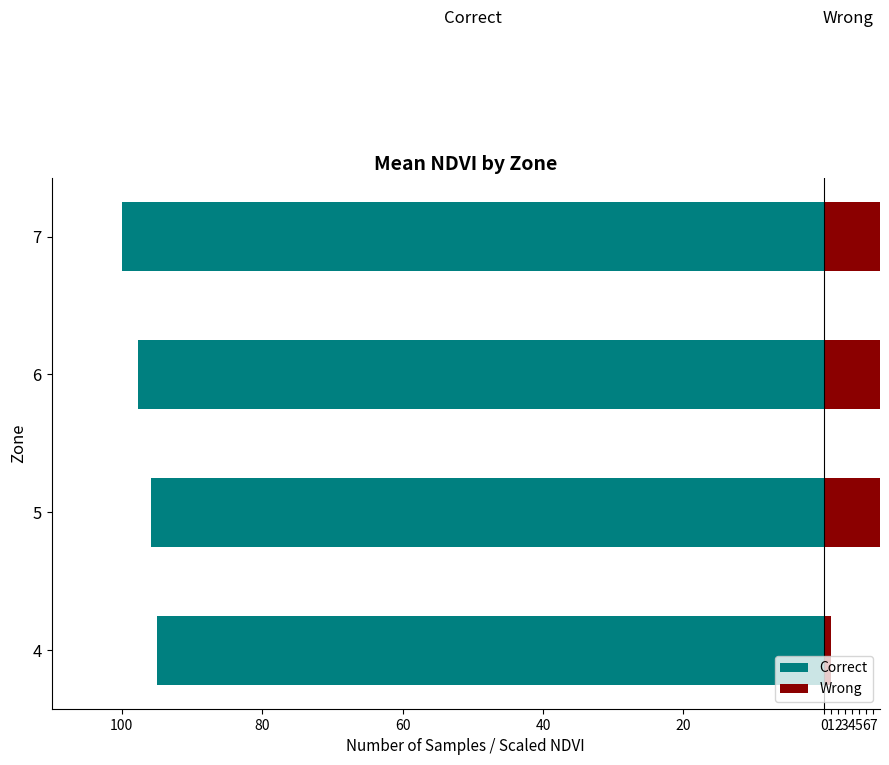

Count the number of data series in this chart.

2